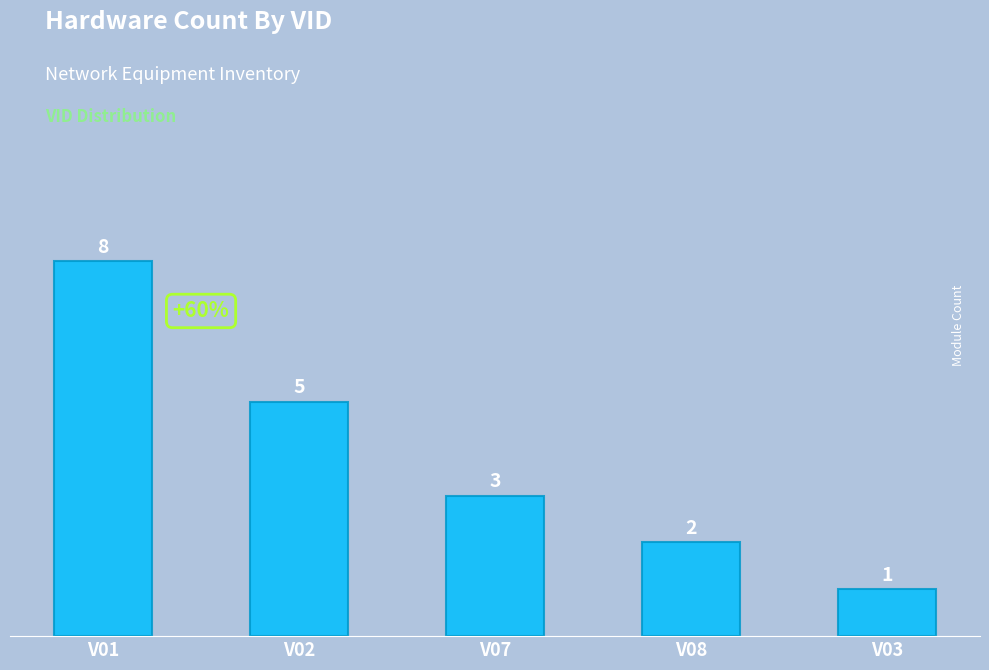

Rank the categories by value from highest to lowest.

V01, V02, V07, V08, V03